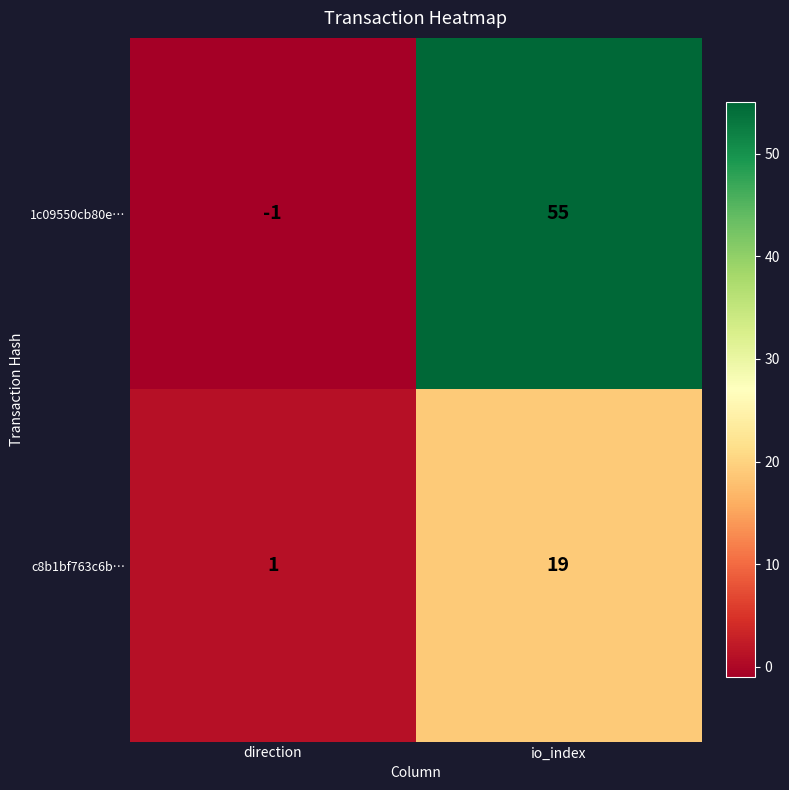

Rank the series by their average value, from highest to lowest.

1c09550cb80e…, c8b1bf763c6b…